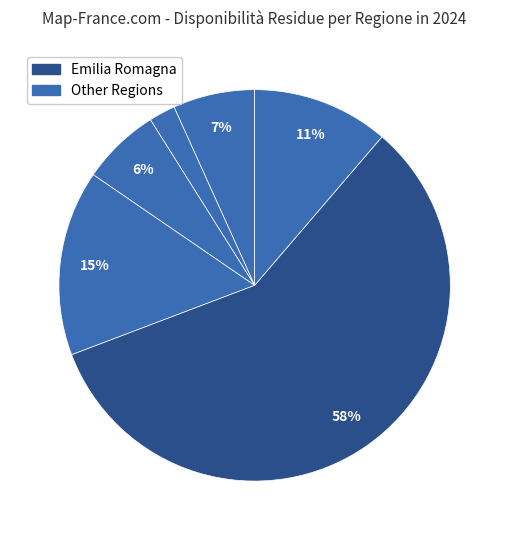

Which category has the biggest portion of the pie?

Emilia Romagna